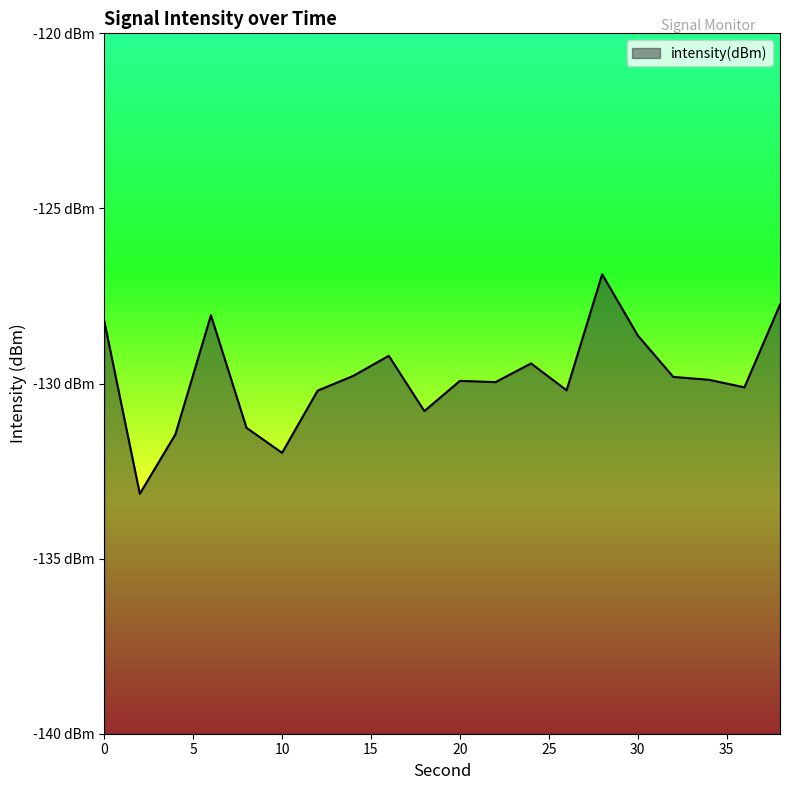

What is the value of the 8th point from the left?

-129.8